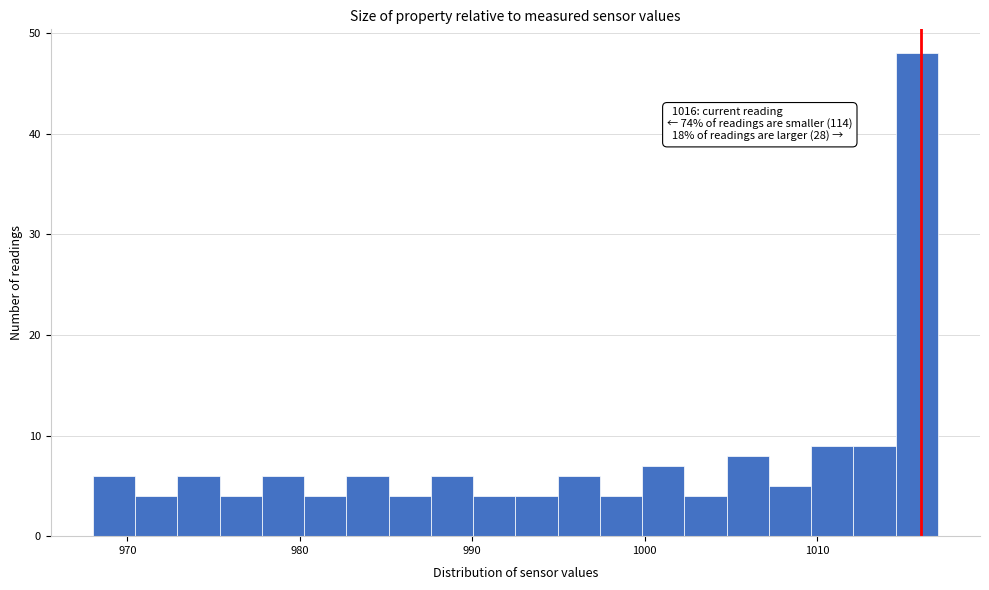

Around what value on the x-axis is the tallest bar? Give the approximate position of its centre, as read against the axis.

1016